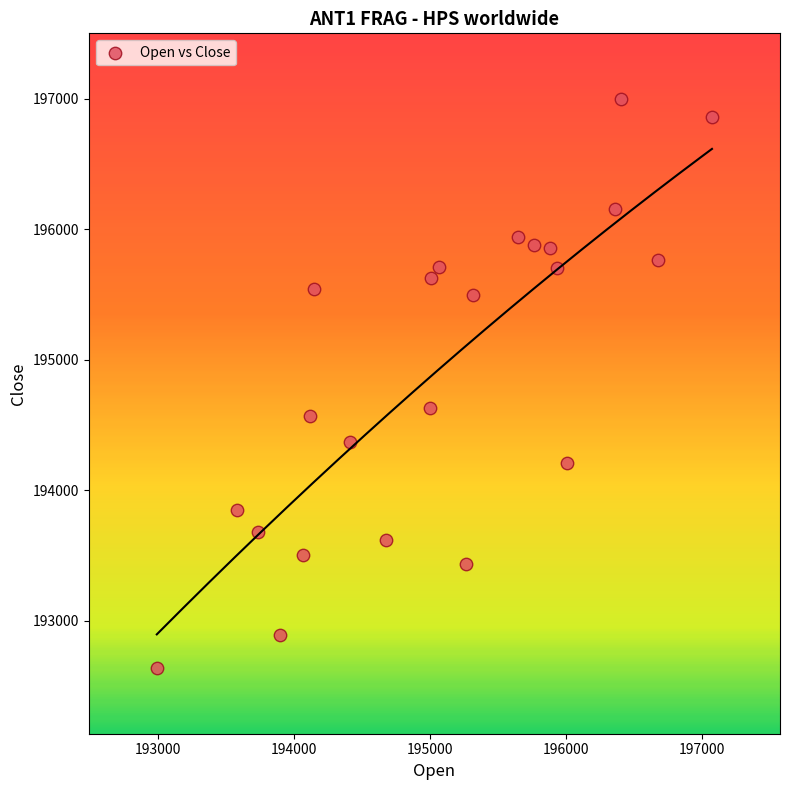

What is the range of Y values (max minus min)?

4367